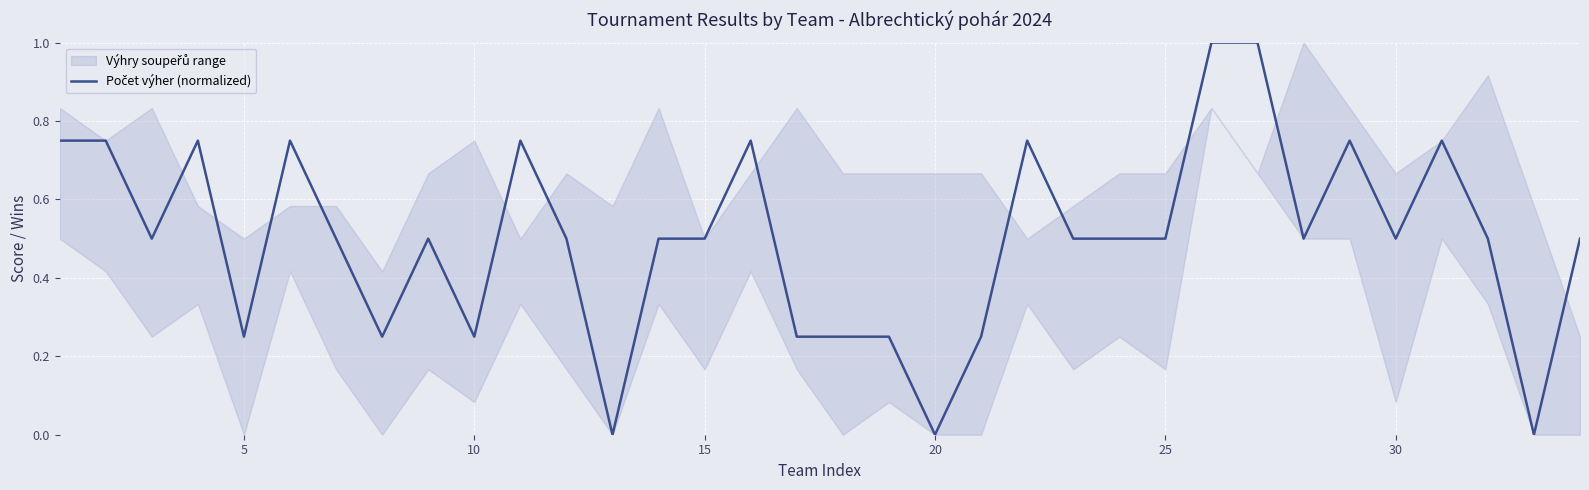

How many positive values are there?

31